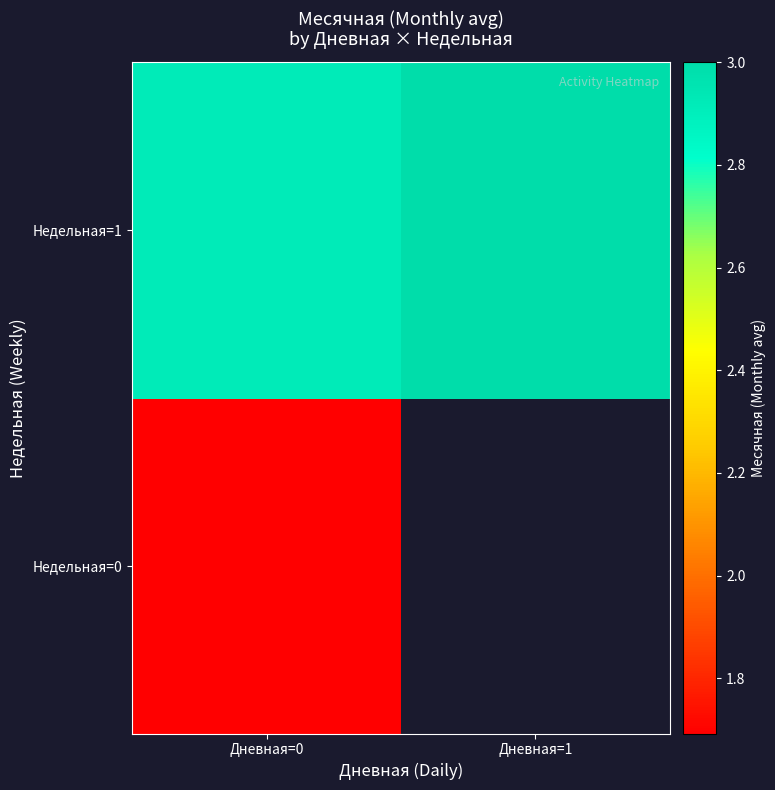

Is the value of Недельная=0 at Дневная=1 greater than the value of Недельная=1 at Дневная=0?

No